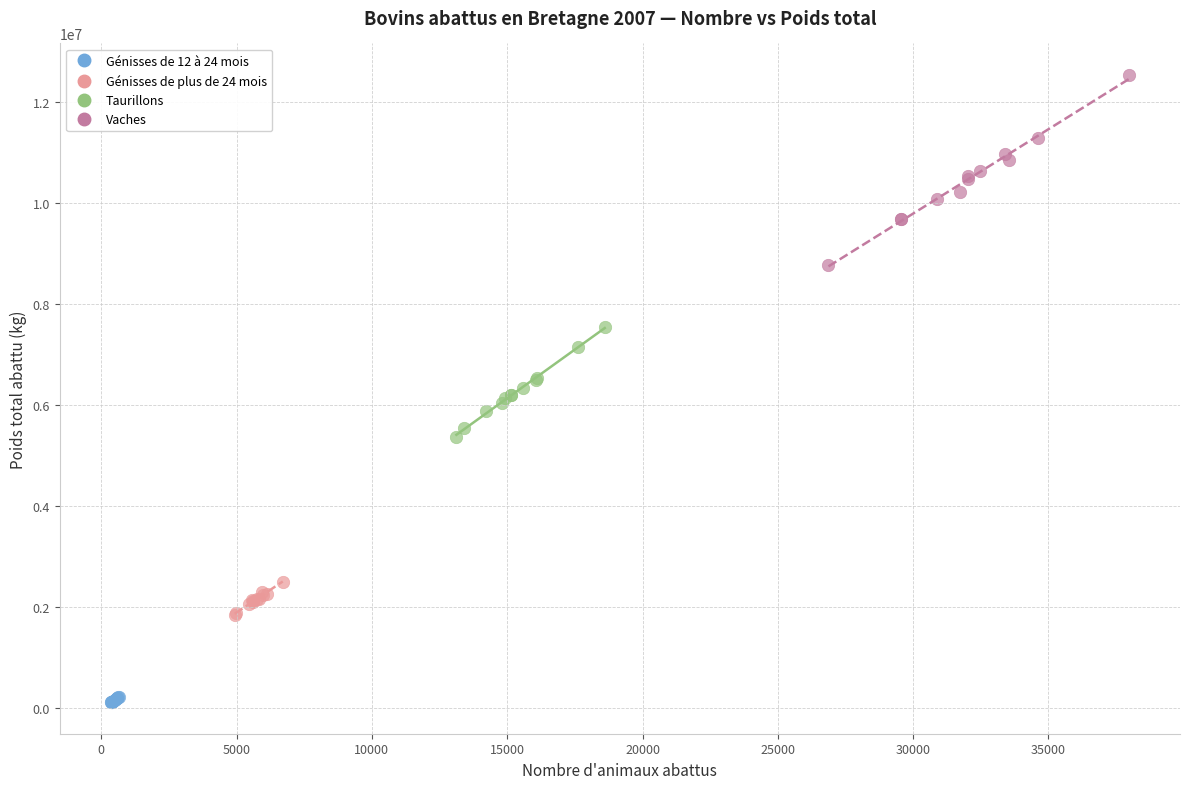

Which series reaches the maximum Y coordinate?

Vaches